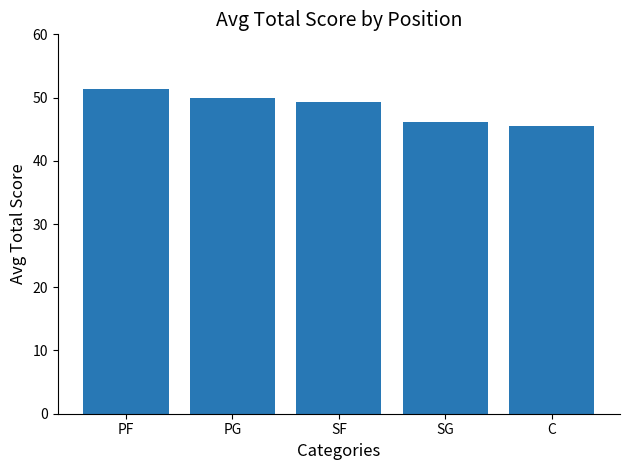

Reading left to right, list all the values displayed in this chart.

PF=51.3	PG=49.9	SF=49.3	SG=46.2	C=45.5